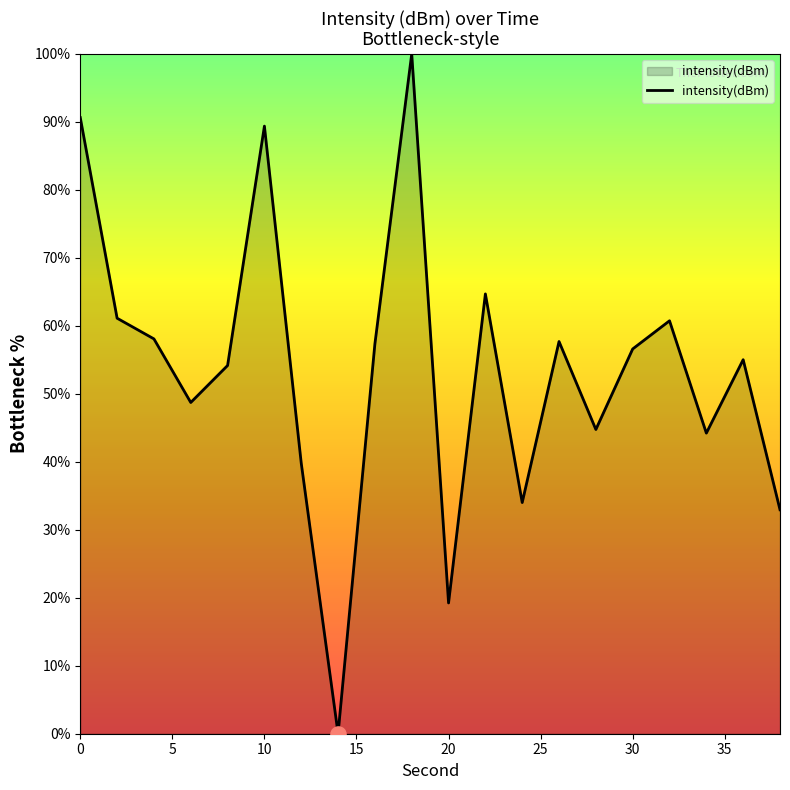

What is the difference between the maximum and minimum values?

100.0